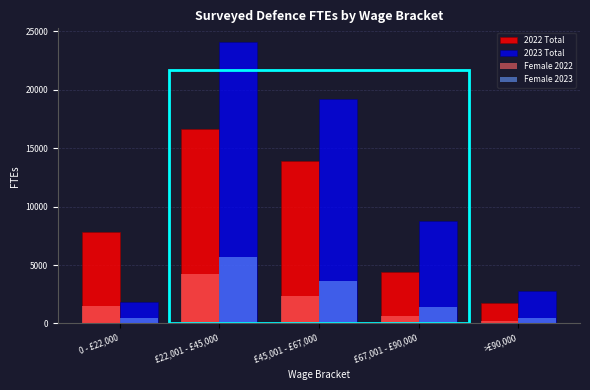

At which category does the chart reach its peak across all series?

£22,001 - £45,000